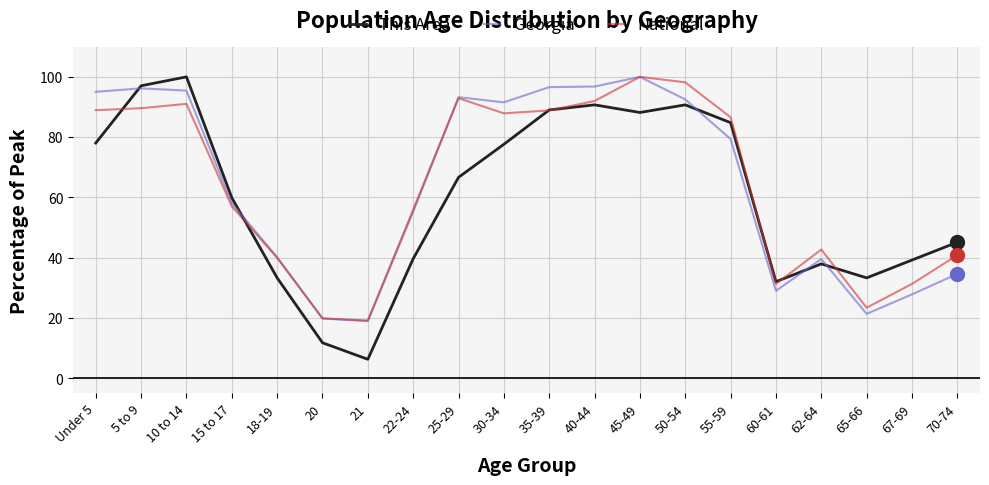

Is the value of National at 60-61 greater than the value of Georgia at 25-29?

No